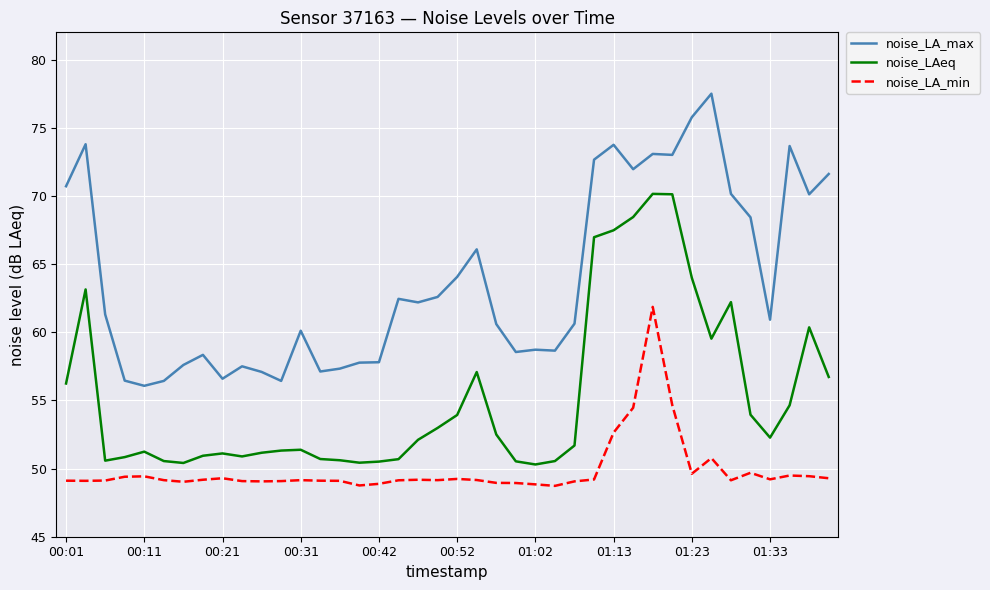

Which series has the largest total across all categories?

noise_LA_max